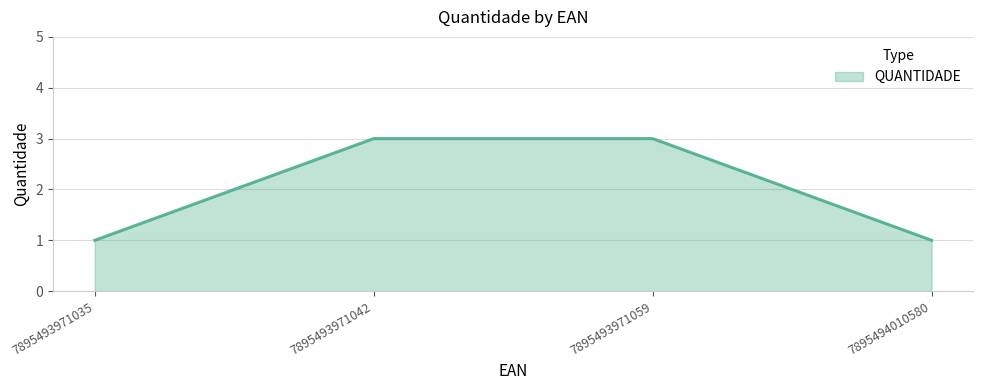

What is the sum of the values at 7895493971059 and 7895493971035?

4